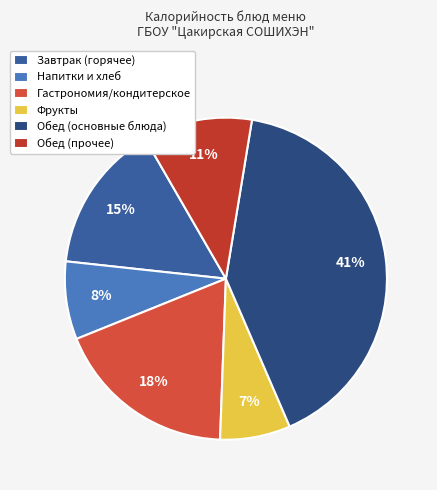

Count the number of slices in the pie.

6